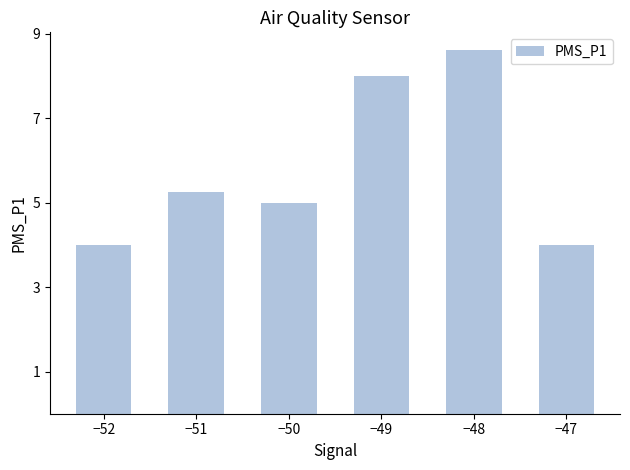

Which label corresponds to the largest value in the chart?

−48